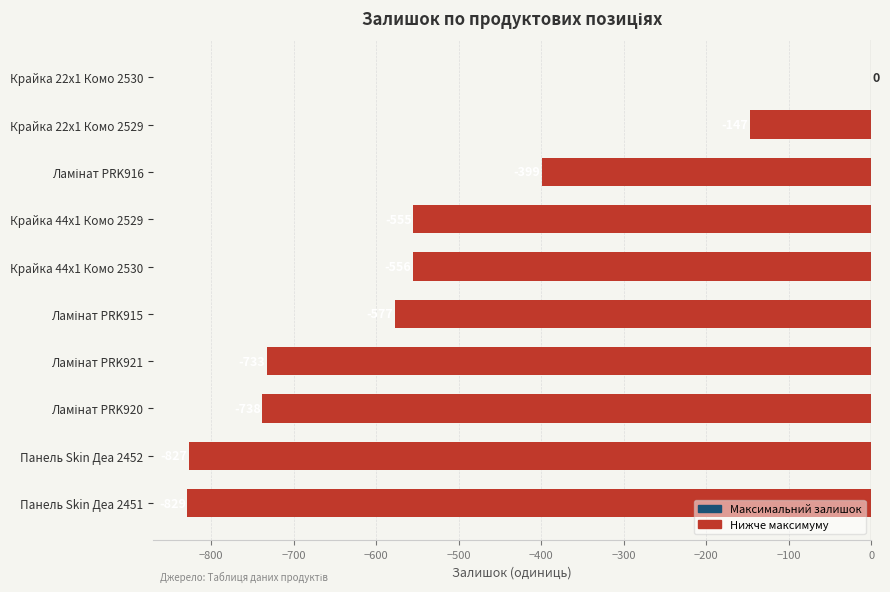

What is the sum of all values?

-5361